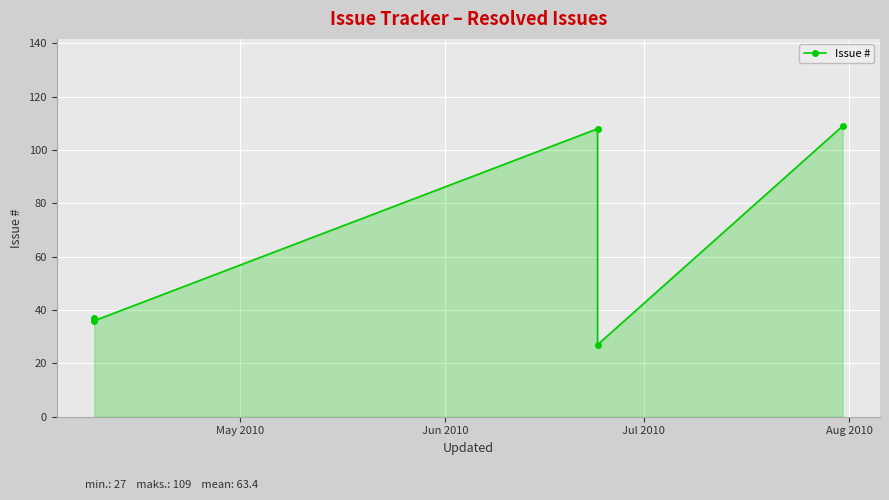

What is the difference between the second highest and minimum values?

81